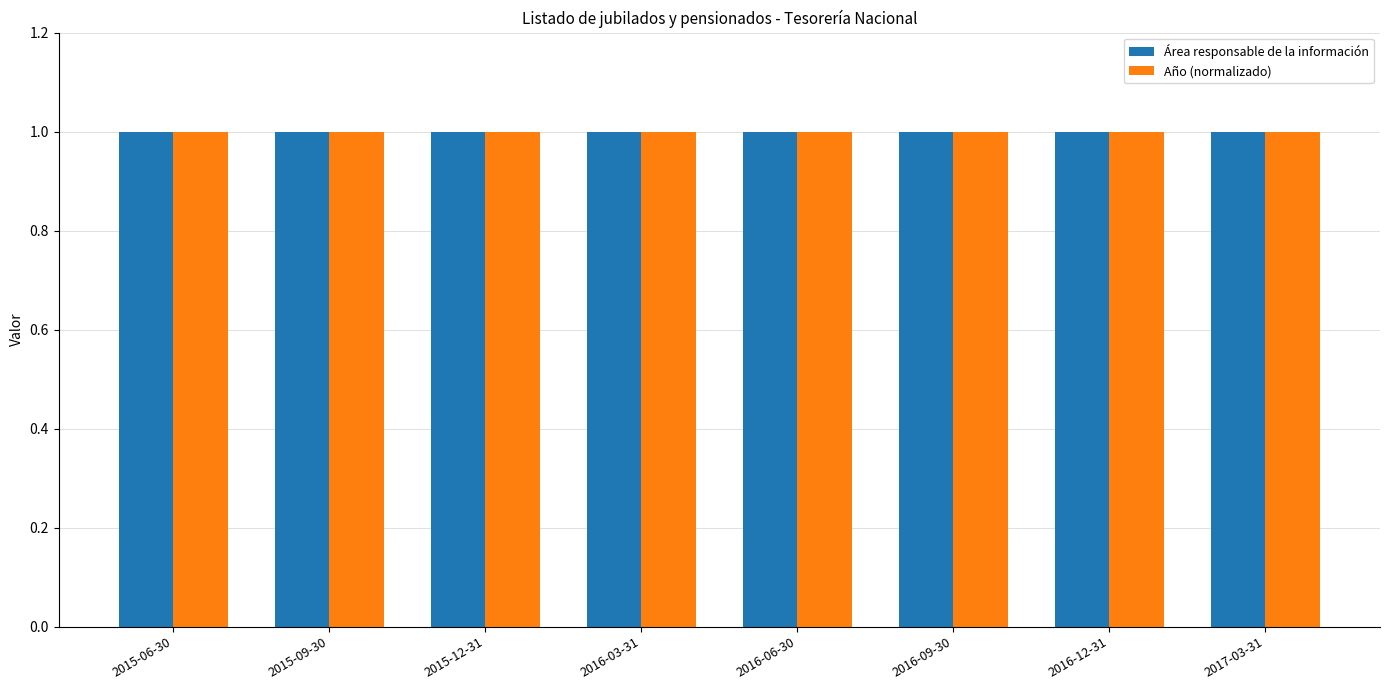

Reading left to right, what are all the values shown in this chart?

Área responsable de la información: 2015-06-30=1.0	2015-09-30=1.0	2015-12-31=1.0	2016-03-31=1.0	2016-06-30=1.0	2016-09-30=1.0	2016-12-31=1.0	2017-03-31=1.0
Año (normalizado): 2015-06-30=1.0	2015-09-30=1.0	2015-12-31=1.0	2016-03-31=1.0	2016-06-30=1.0	2016-09-30=1.0	2016-12-31=1.0	2017-03-31=1.0